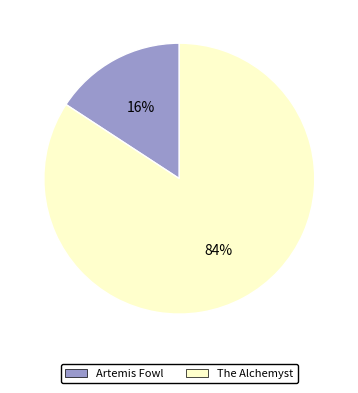

Does The Alchemyst account for over 50% of the chart?

Yes